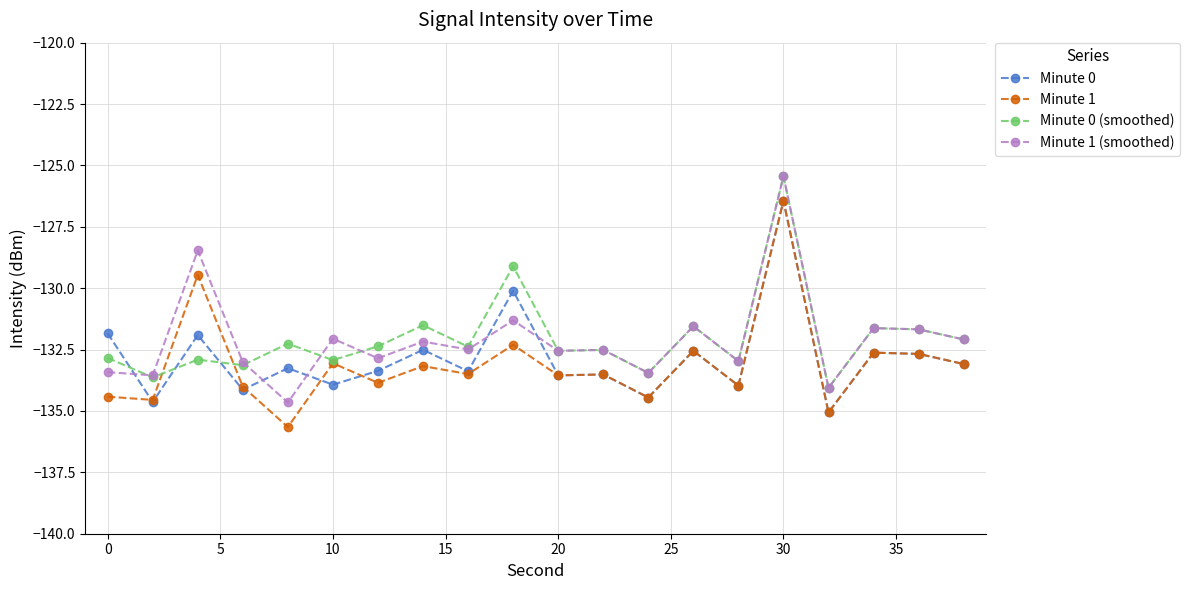

True or false: Minute 1 has more than 2 interior local peaks.

True